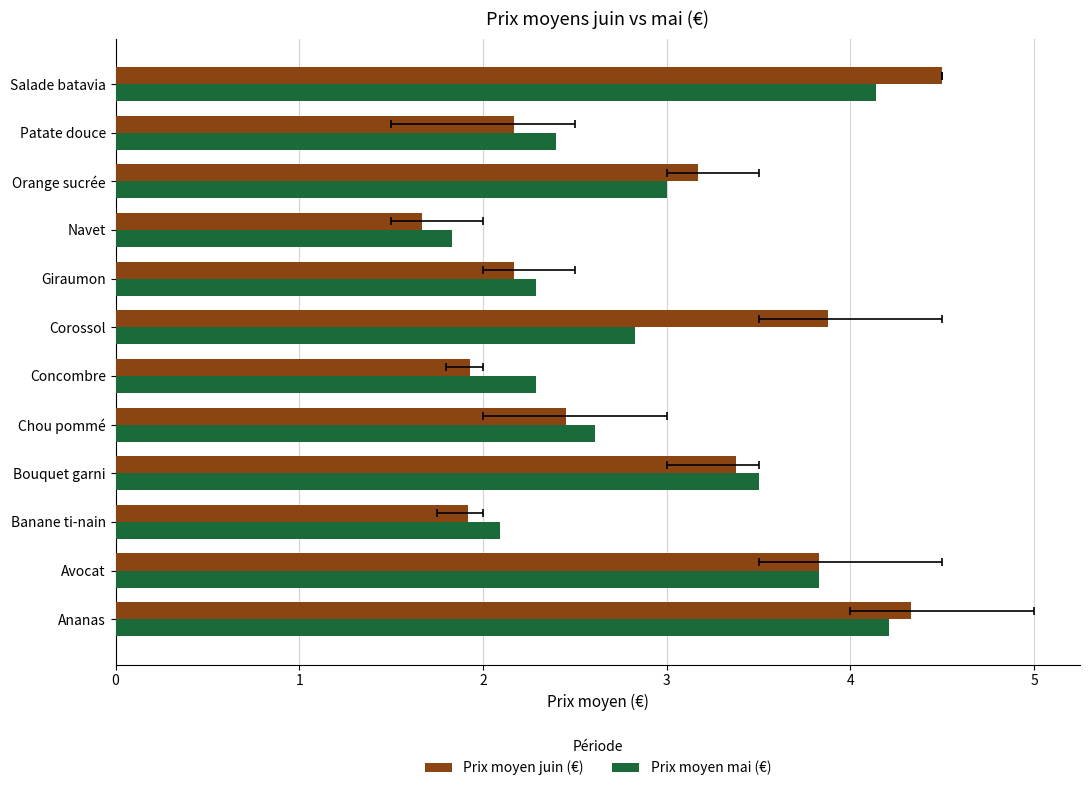

What is the average value of the Prix moyen juin (€) series?

2.9